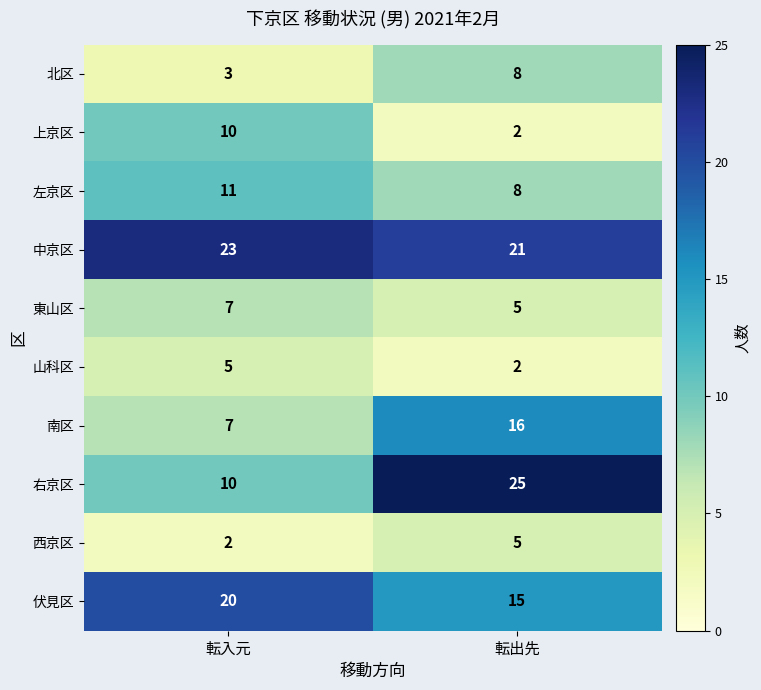

The 伏見区 series shows 8 at 転出先. True or false?

False